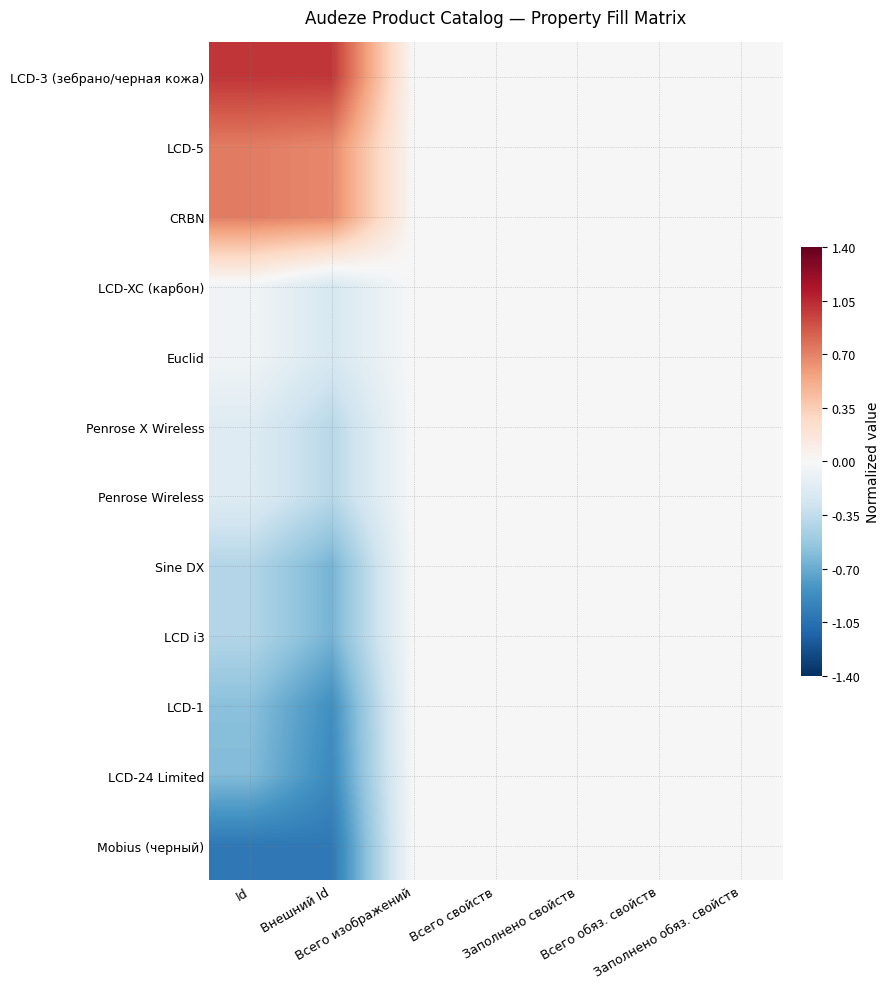

Which has a higher value, Заполнено обяз. свойств or Внешний Id?

Внешний Id